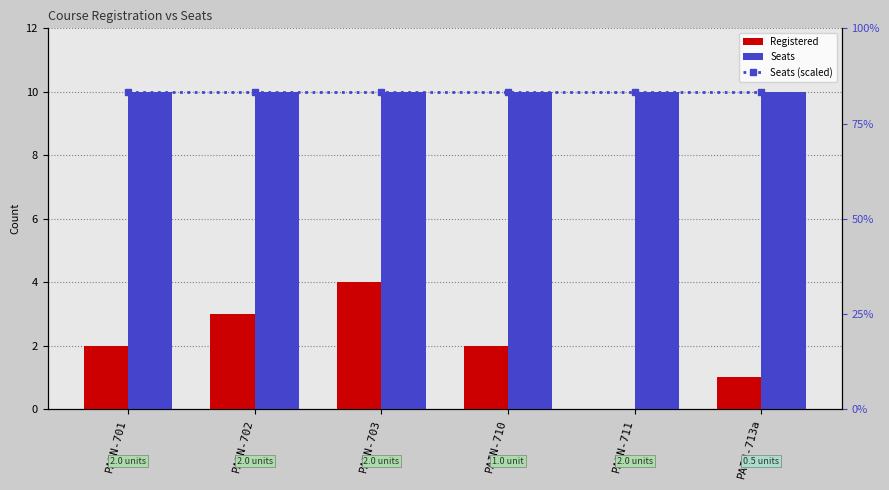

What is the lowest value of the Seats (scaled) series?

10